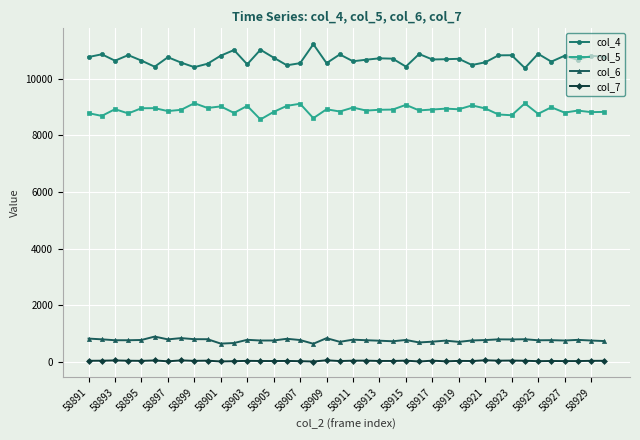

What is the difference between the second highest and second lowest values in the col_4 series?

615